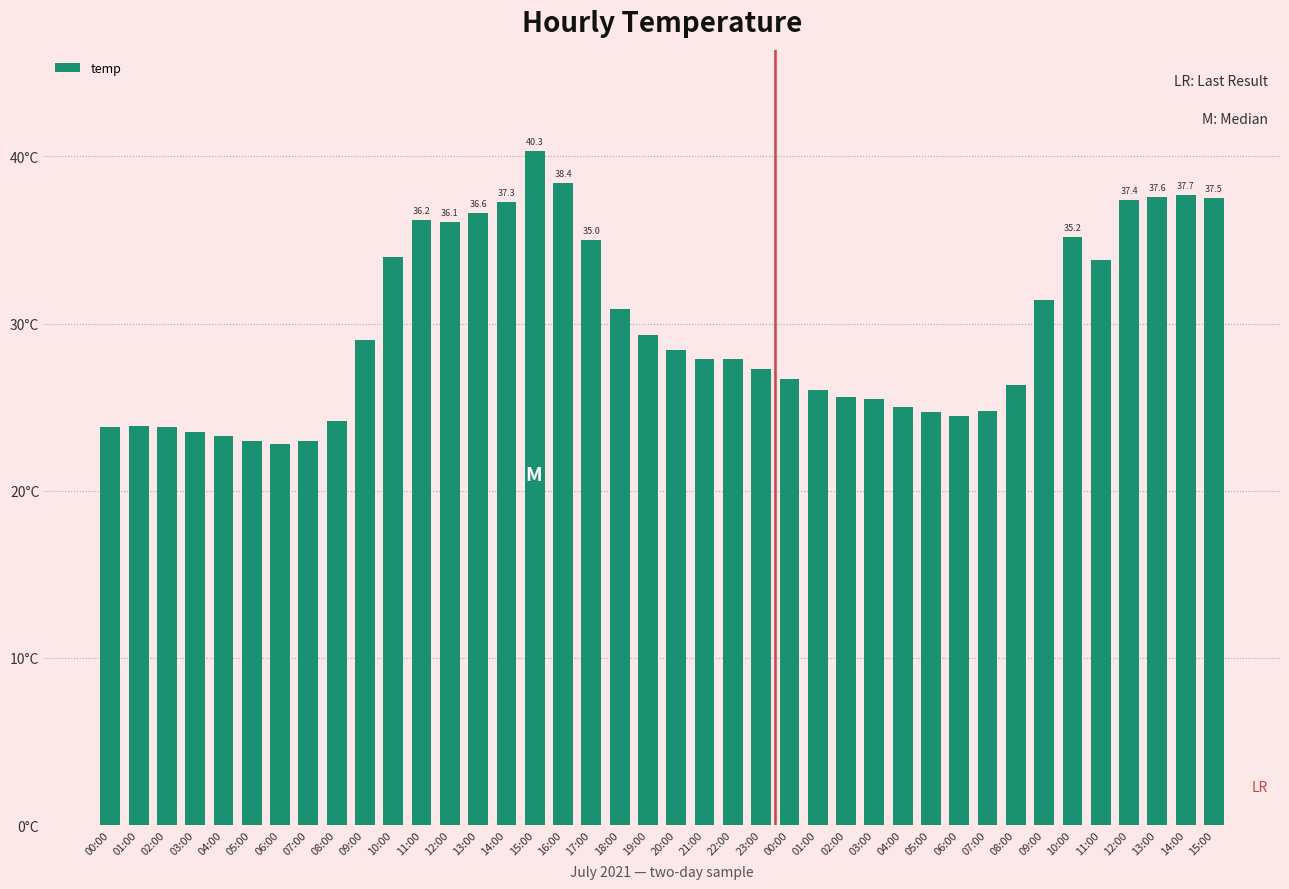

Rank the categories by value from lowest to highest.

06:00, 05:00, 07:00, 04:00, 03:00, 00:00, 02:00, 01:00, 08:00, 06:00, 05:00, 07:00, 04:00, 03:00, 02:00, 01:00, 08:00, 00:00, 23:00, 21:00, 22:00, 20:00, 09:00, 19:00, 18:00, 09:00, 11:00, 10:00, 17:00, 10:00, 12:00, 11:00, 13:00, 14:00, 12:00, 15:00, 13:00, 14:00, 16:00, 15:00